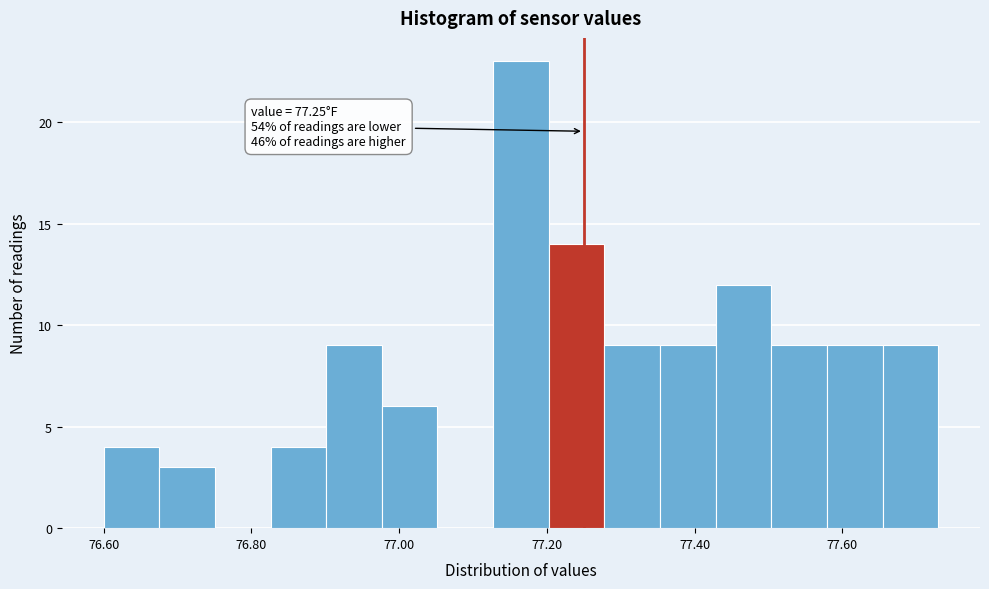

Around what value on the x-axis is the tallest bar? Give the approximate position of its centre, as read against the axis.

77.16